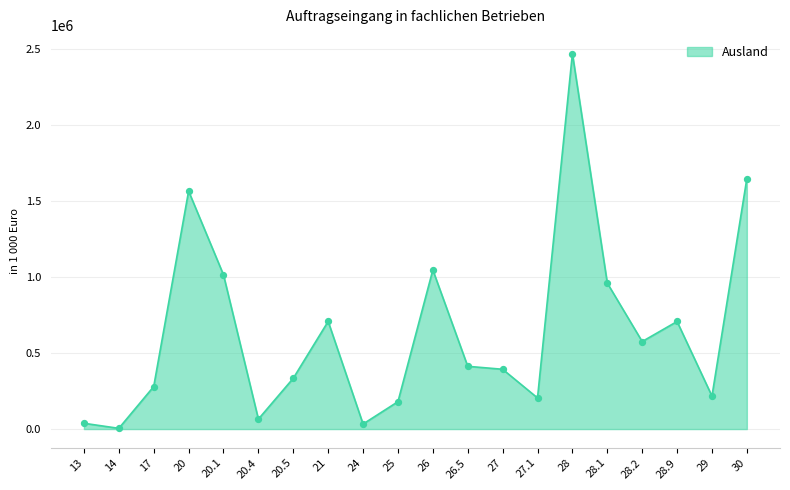

Between 28 and 20.5, which is larger?

28